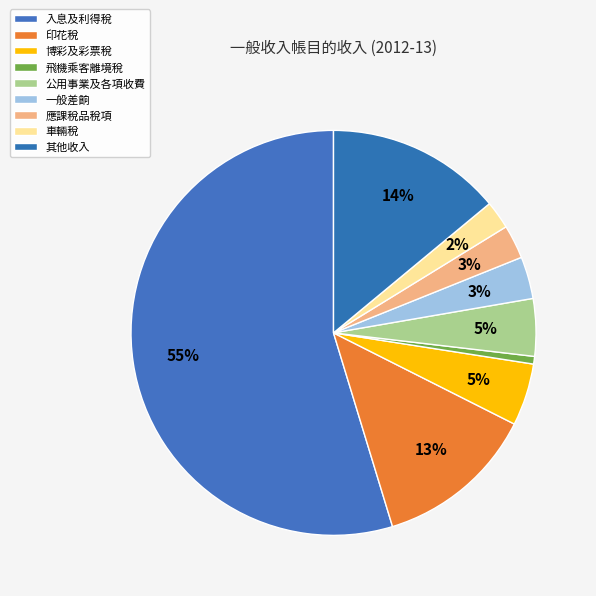

Is it true that 應課稅品稅項 is 3% of the pie?

True